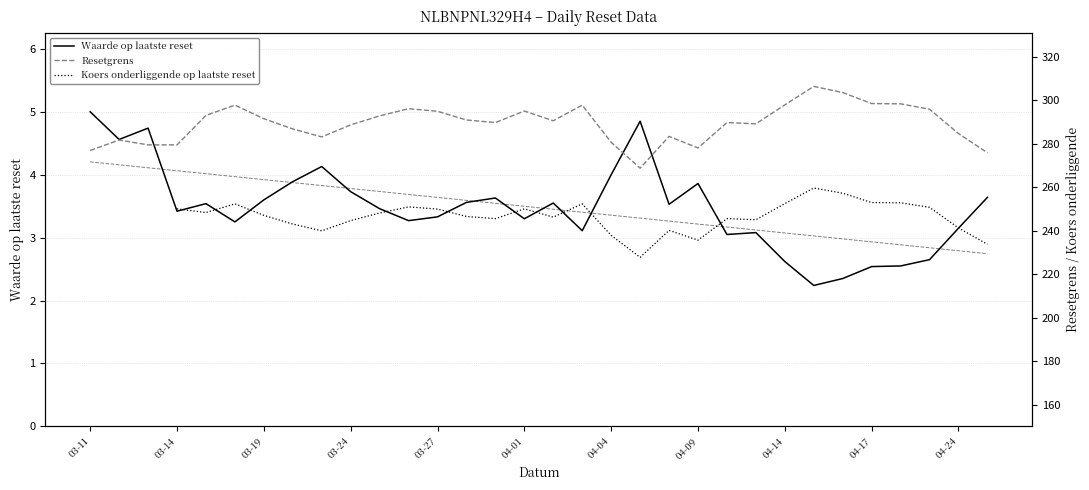

What is the difference between the maximum and minimum values in the Koers onderliggende op laatste reset series?

31.9